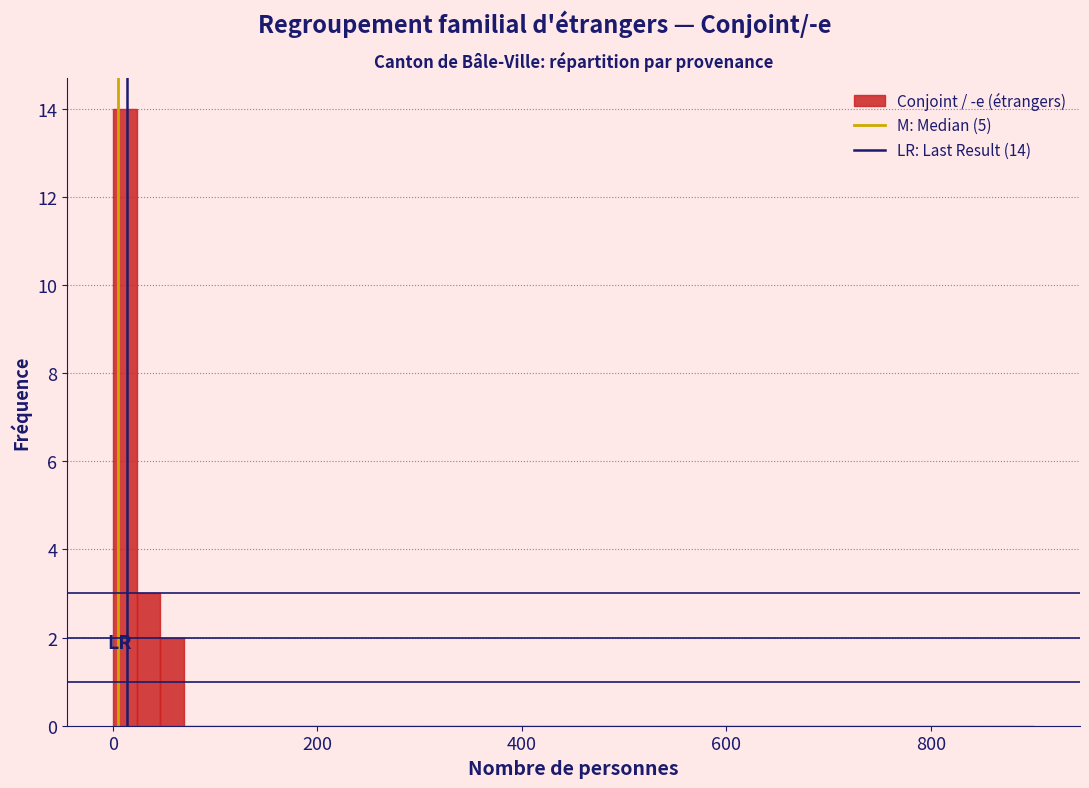

Around what value on the x-axis is the tallest bar? Give the approximate position of its centre, as read against the axis.

20